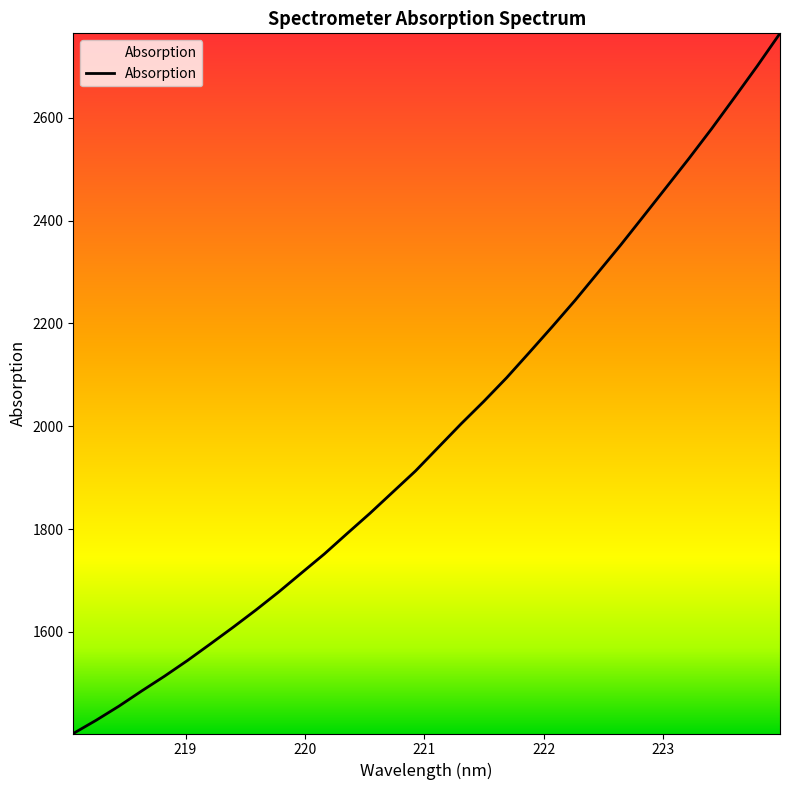

What is the minimum value shown in the chart?

1402.6